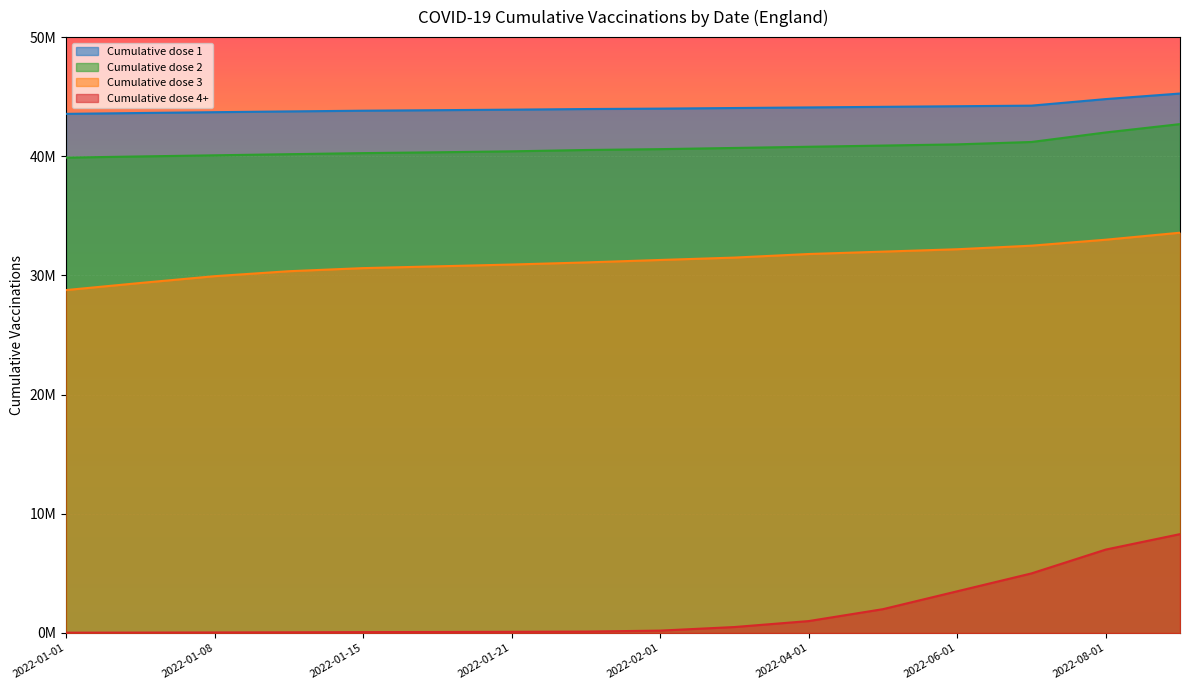

True or false: Cumulative dose 1 has a value of 9223781 at 2022-06-01.

False